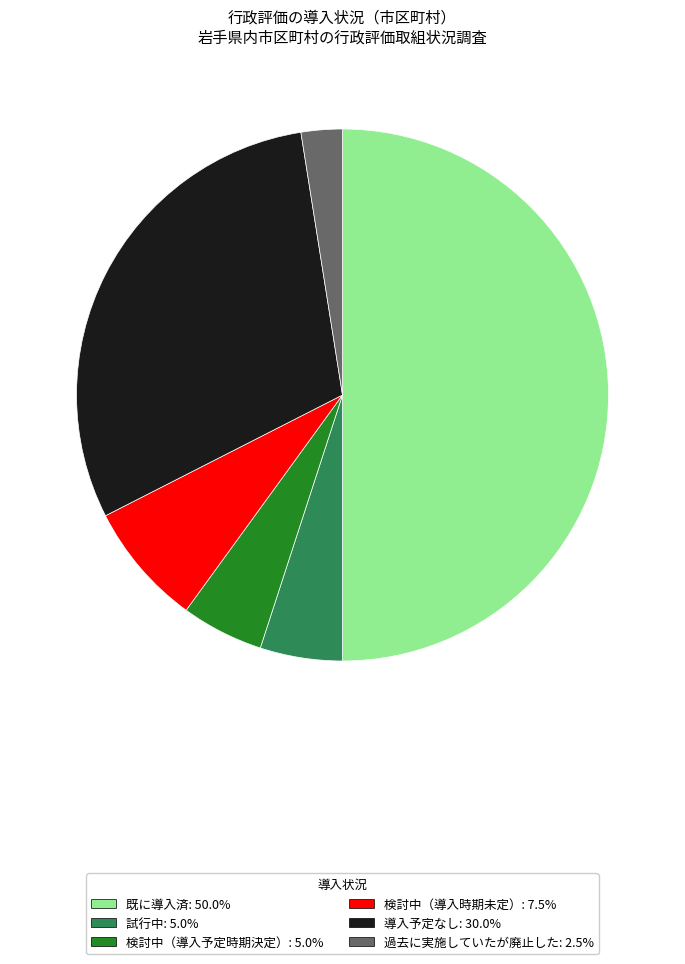

What is the smallest slice in the pie chart?

過去に実施していたが廃止した